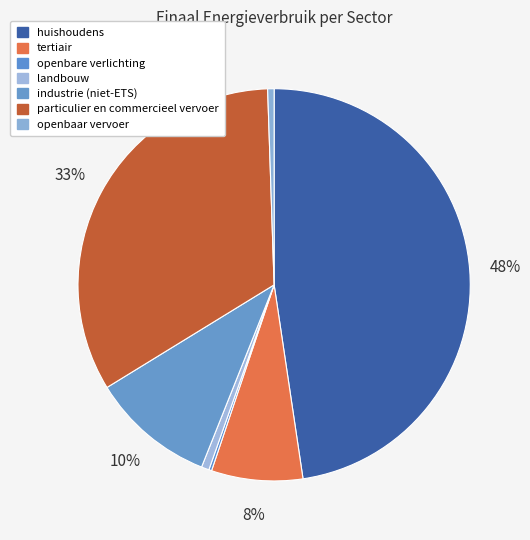

To the nearest percent, what is the average slice percentage?

14%